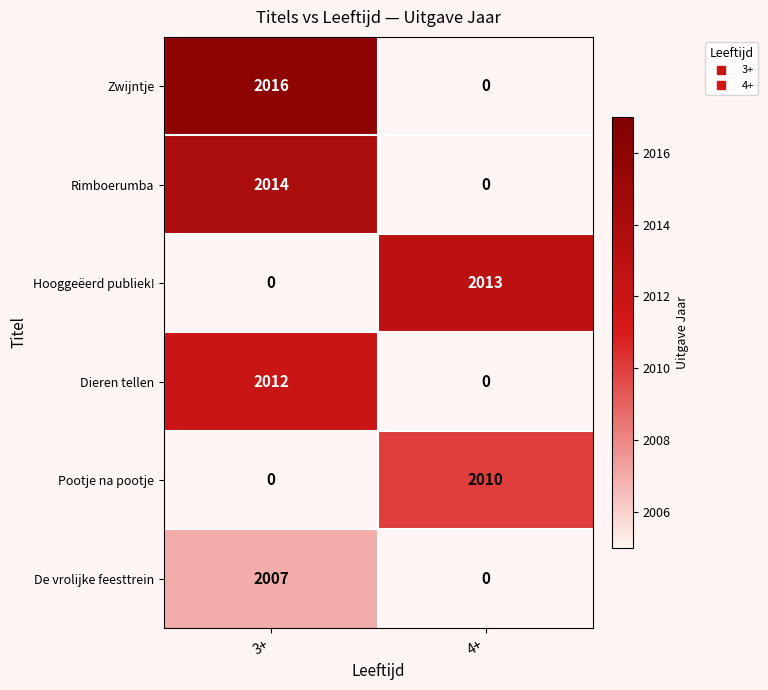

What is the total value across all series at 3+?

8049